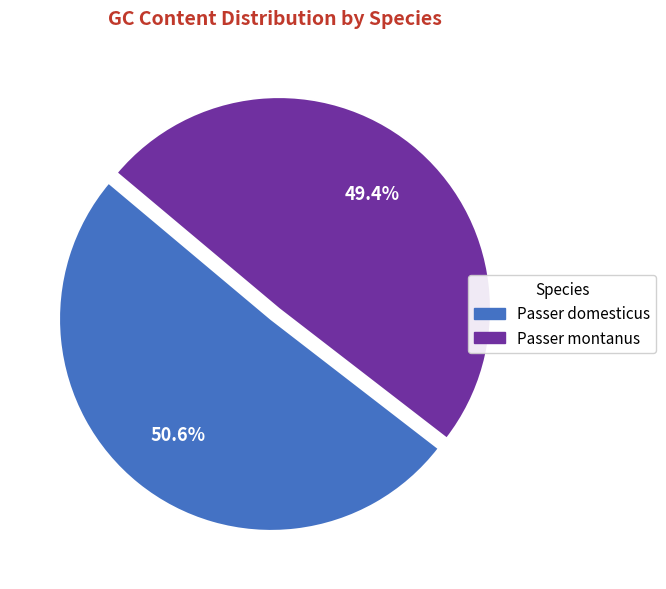

Which has a higher value, Passer domesticus or Passer montanus?

Passer domesticus